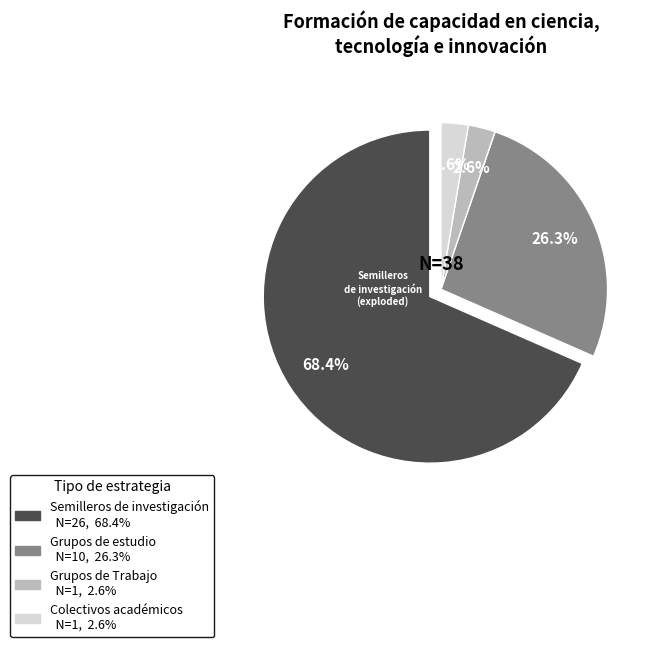

Which has a higher value, Grupos de estudio or Colectivos académicos?

Grupos de estudio